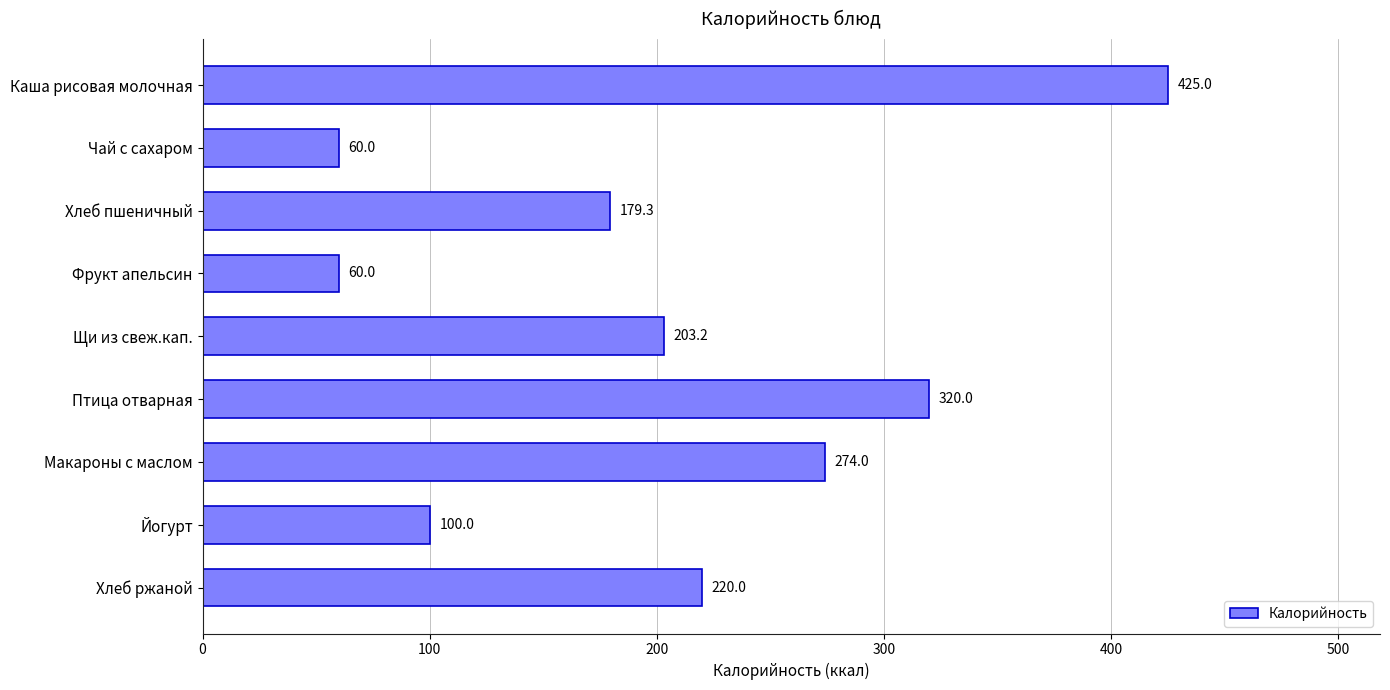

The chart shows a value of 132.8 at Макароны с маслом. True or false?

False